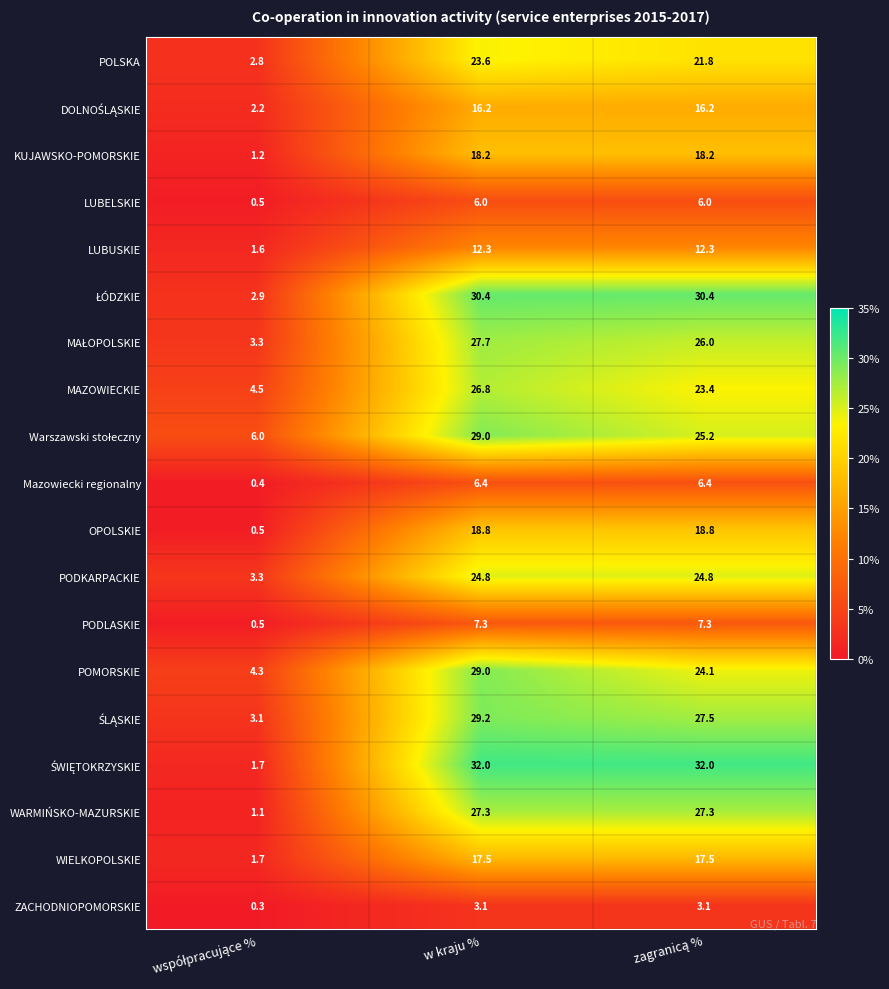

What is the difference between the maximum and minimum values in the PODKARPACKIE series?

21.5